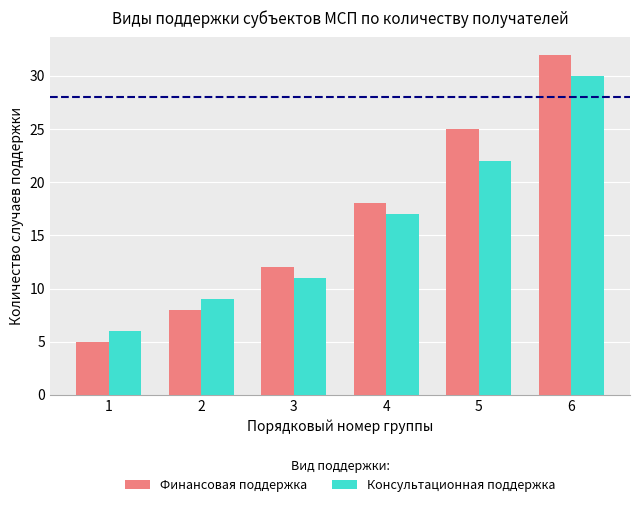

How many bars are there in each group?

2